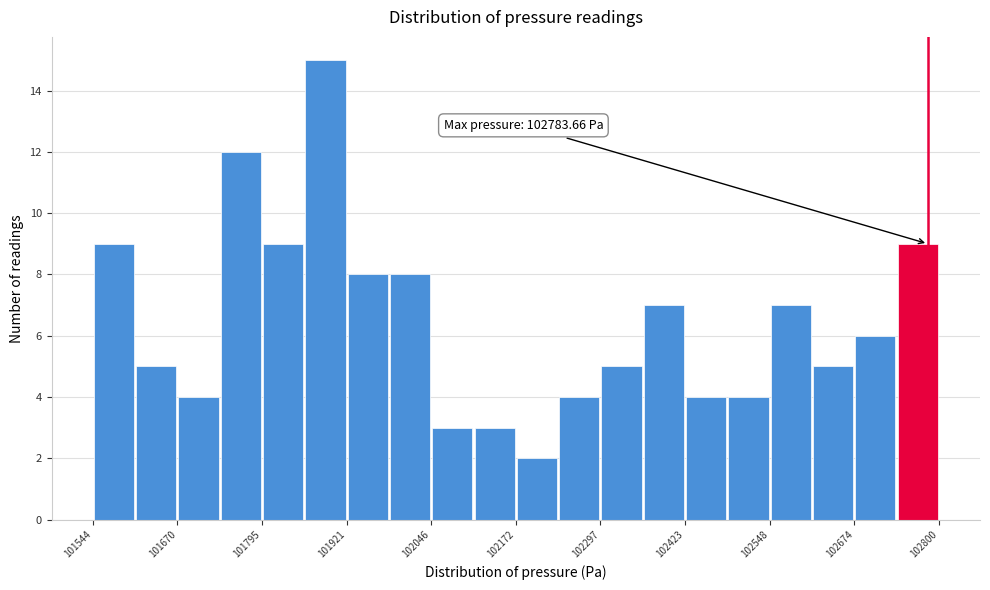

Around what value on the x-axis is the tallest bar? Give the approximate position of its centre, as read against the axis.

101880